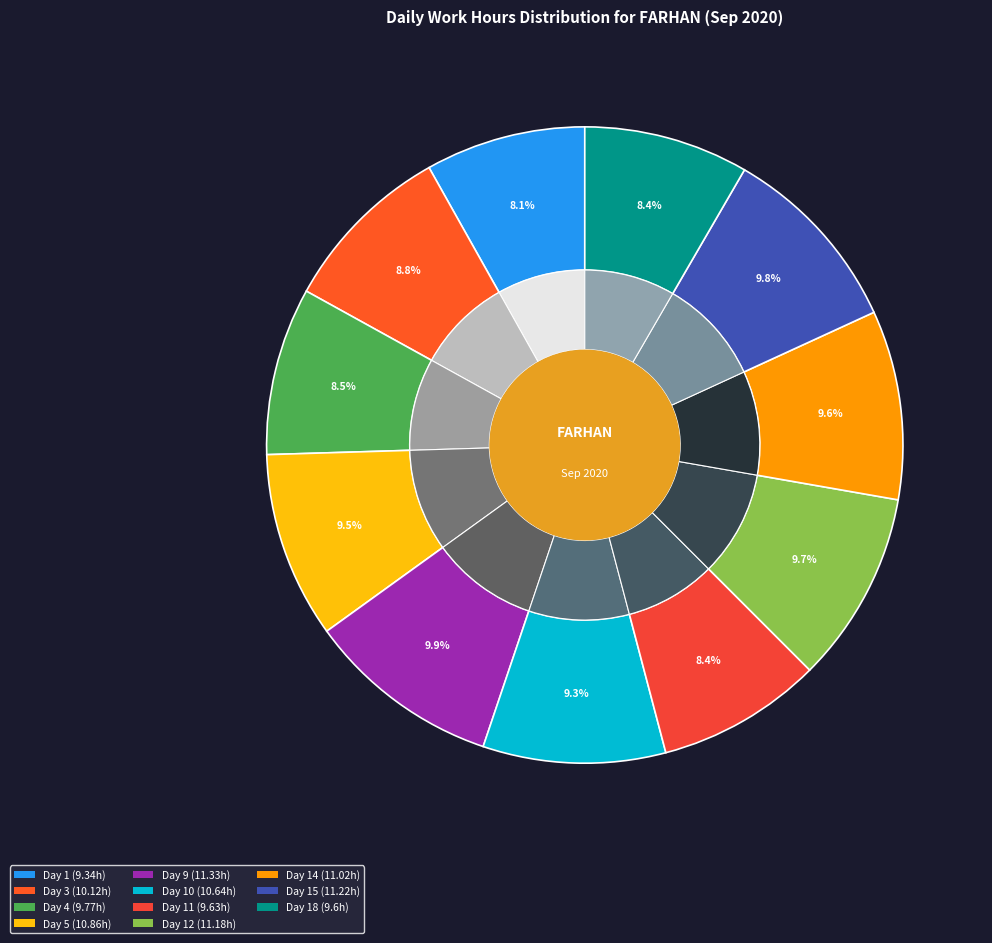

How many slices are in this pie chart?

11